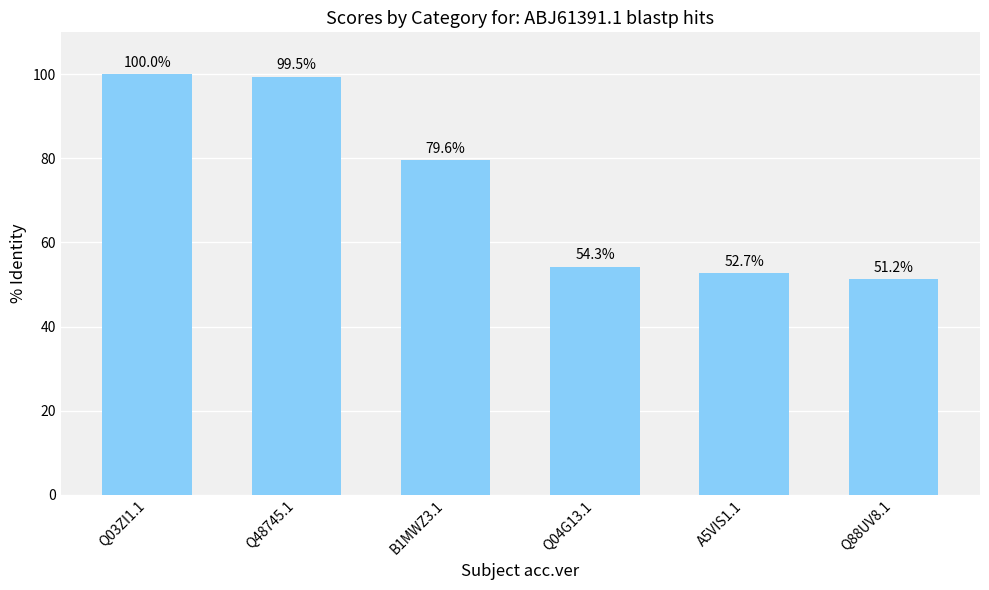

Rank the categories by value from lowest to highest.

Q88UV8.1, A5VIS1.1, Q04G13.1, B1MWZ3.1, Q48745.1, Q03ZI1.1